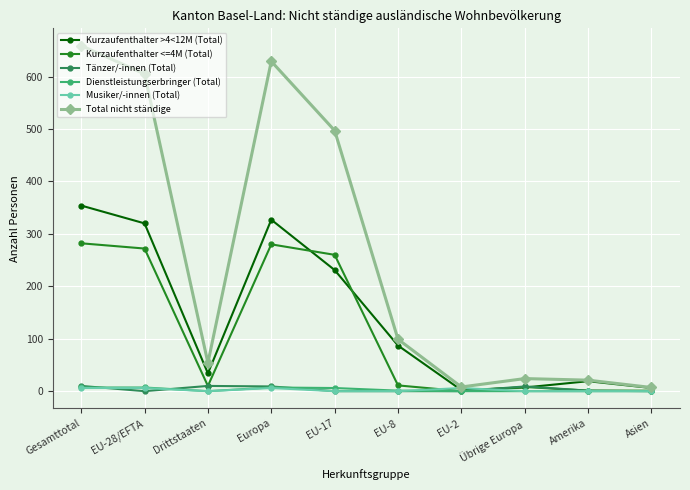

Is it true that Total nicht ständige equals 629 at Europa?

True